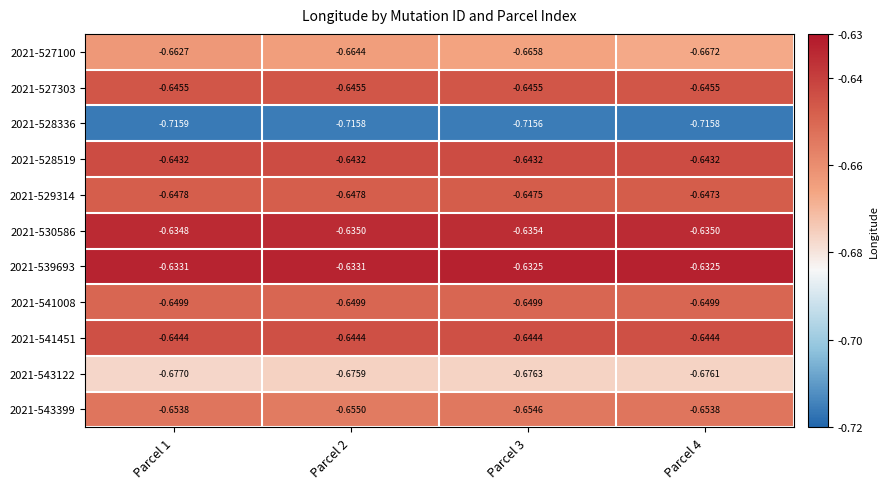

How many data points does each series have?

4